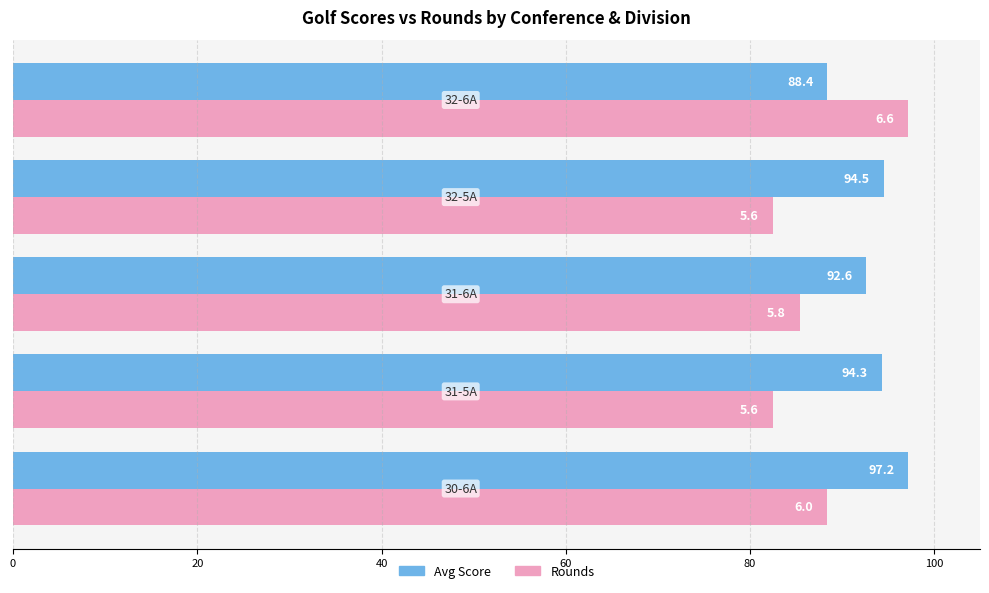

What is the smallest value displayed?

82.5